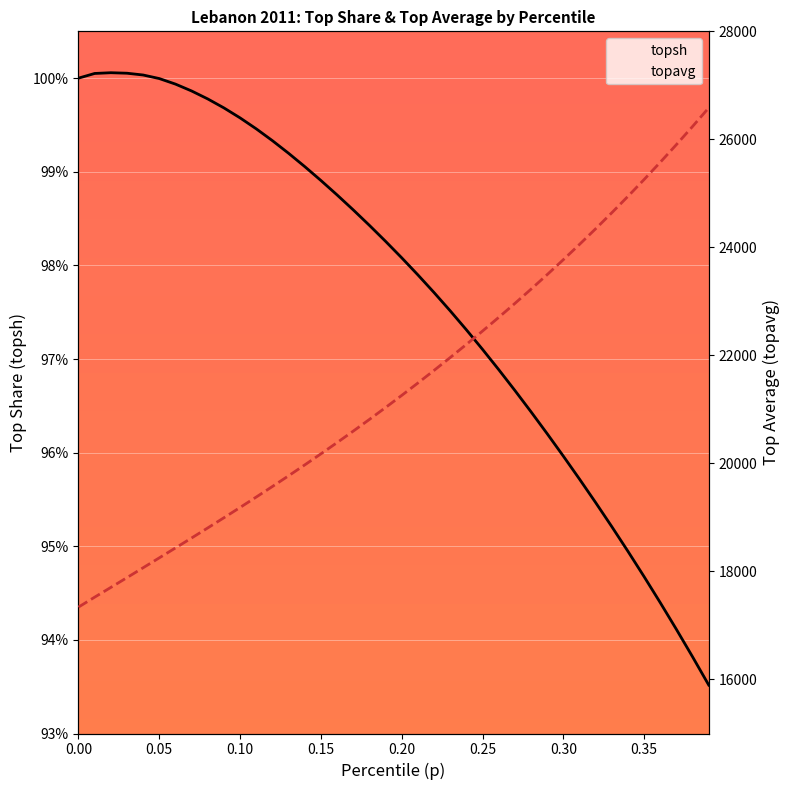

True or false: topsh and topavg intersect in this chart.

False